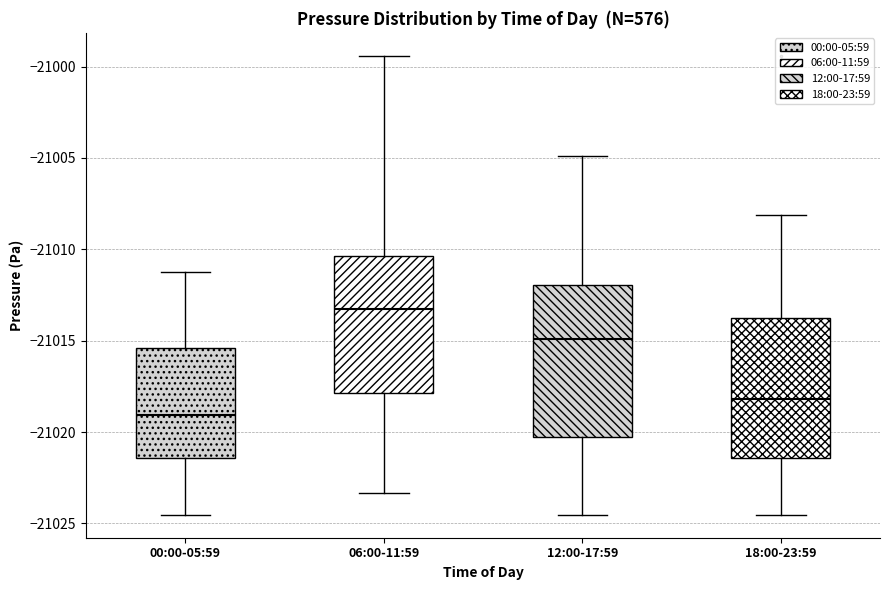

Reading left to right, read every box against the y-axis: the position of its median line, the range the box covers, and the ends of its whiskers. The values are not printed on the chart, so give them approximately, as read against the axis.

00:00-05:59: median -21019.0, box -21021.5 to -21015.5, whiskers -21024.5 to -21011.0
06:00-11:59: median -21013.5, box -21018.0 to -21010.5, whiskers -21023.5 to -20999.5
12:00-17:59: median -21015.0, box -21020.0 to -21012.0, whiskers -21024.5 to -21005.0
18:00-23:59: median -21018.0, box -21021.5 to -21013.5, whiskers -21024.5 to -21008.0